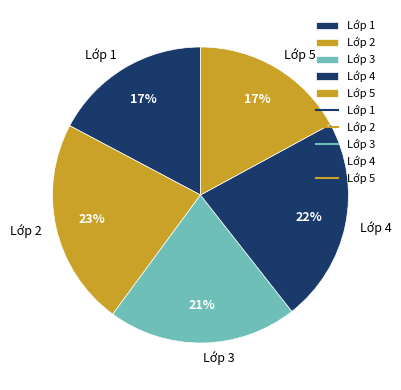

Do Lớp 3 and Lớp 1 together represent more than half of the pie?

No